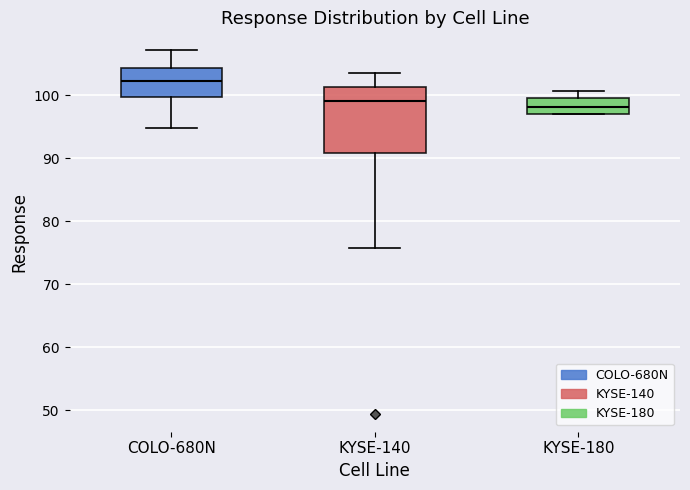

Reading left to right, read every box against the y-axis: the position of its median line, the range the box covers, and the ends of its whiskers. The values are not printed on the chart, so give them approximately, as read against the axis.

COLO-680N: median 102, box 100 to 104, whiskers 95 to 107
KYSE-140: median 99, box 91 to 101, whiskers 76 to 104
KYSE-180: median 98, box 97 to 100, whiskers 97 to 101